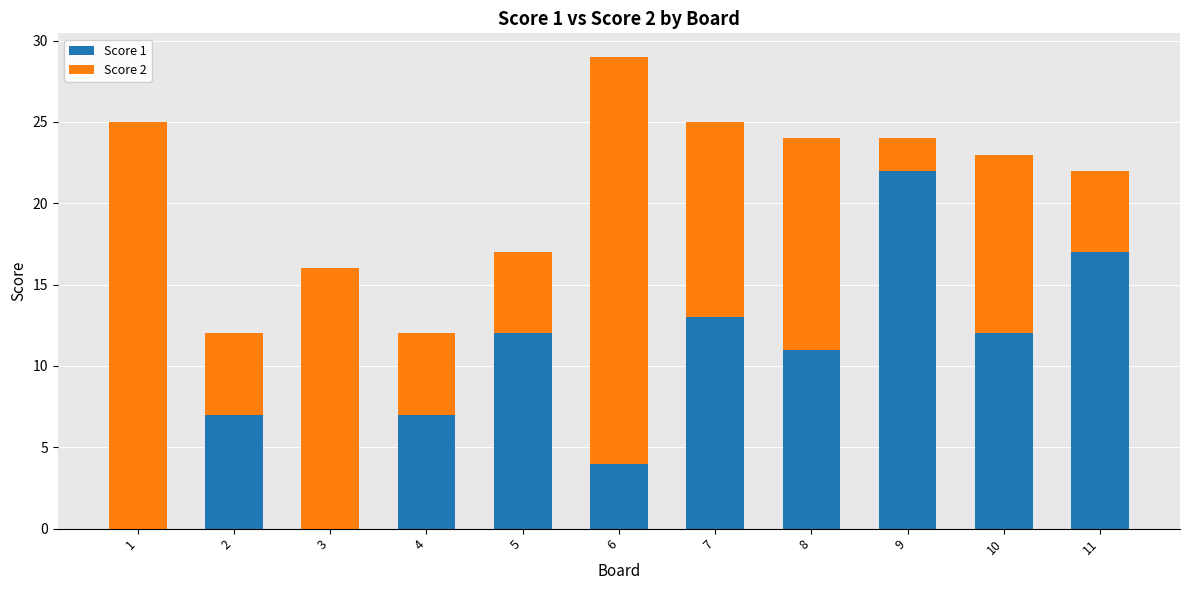

True or false: Score 1 has a value of 17 at 11.

True